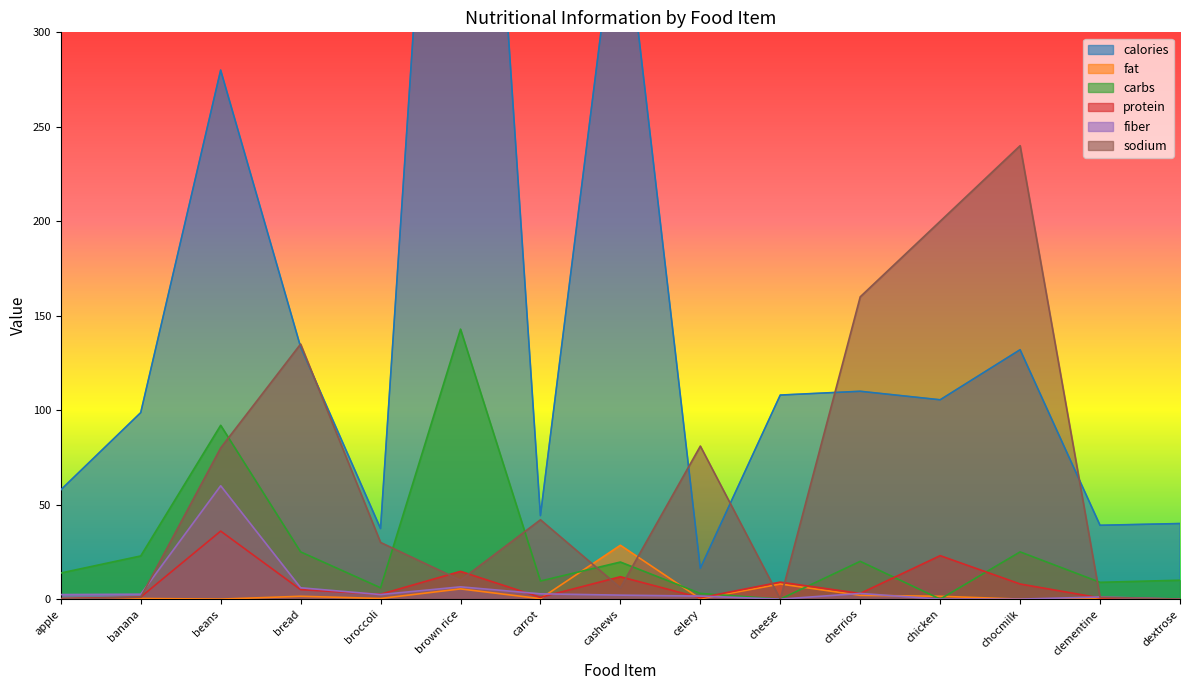

The value of protein at chocmilk is 12.6. True or false?

False